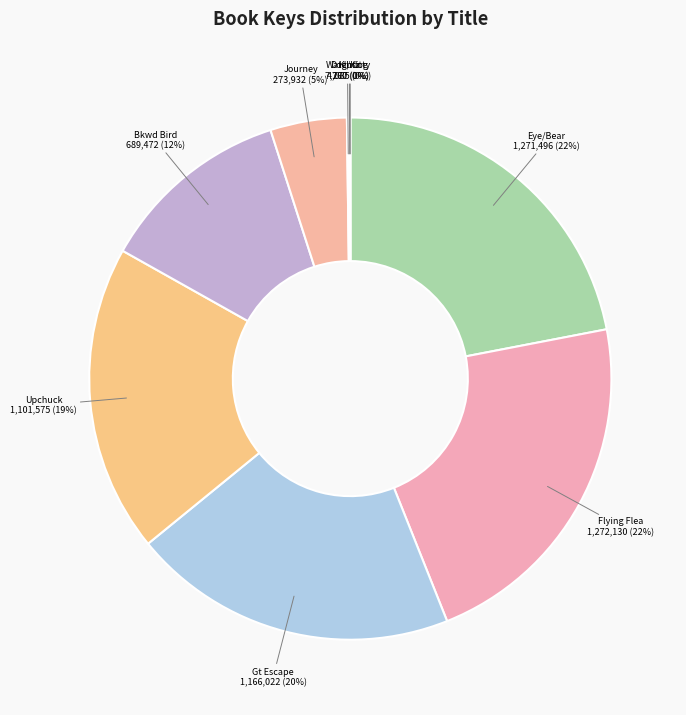

Count the number of slices in the pie.

9